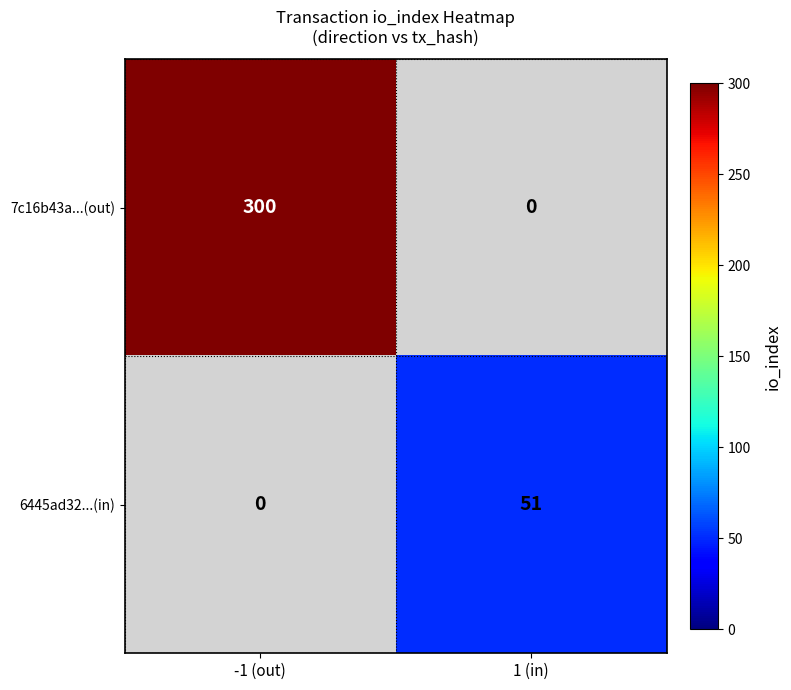

What is the greatest value displayed?

300.0